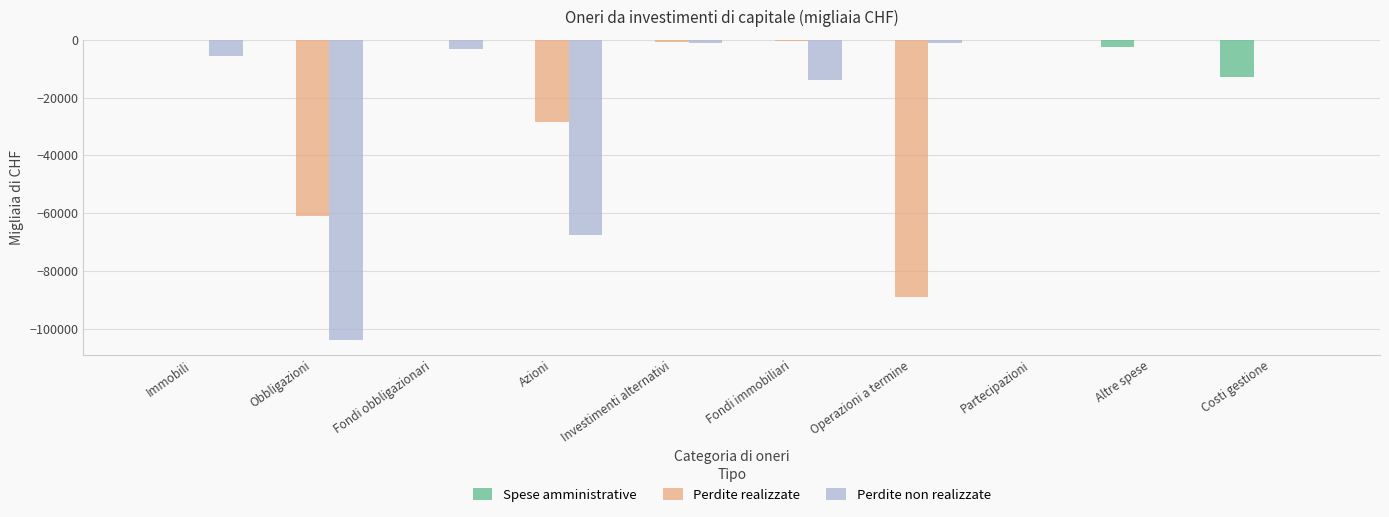

What is the total value across all series at Costi gestione?

-12747